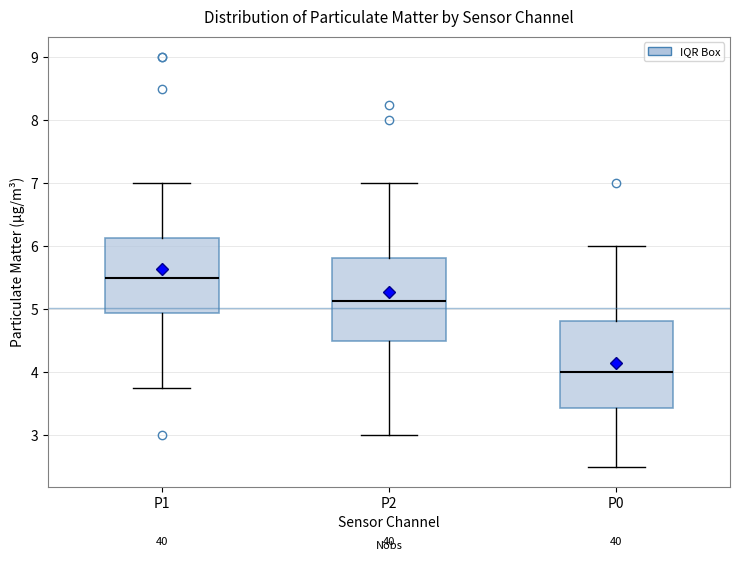

Reading left to right, transcribe this box plot: for each box, give where its median line is, the range the box spans, and where its two whiskers end, as read against the y-axis. The values are not printed on the chart, so give them approximately, as read against the axis.

P1: median 5.5, box 4.9 to 6.1, whiskers 3.8 to 7.0
P2: median 5.1, box 4.5 to 5.8, whiskers 3.0 to 7.0
P0: median 4.0, box 3.4 to 4.8, whiskers 2.5 to 6.0